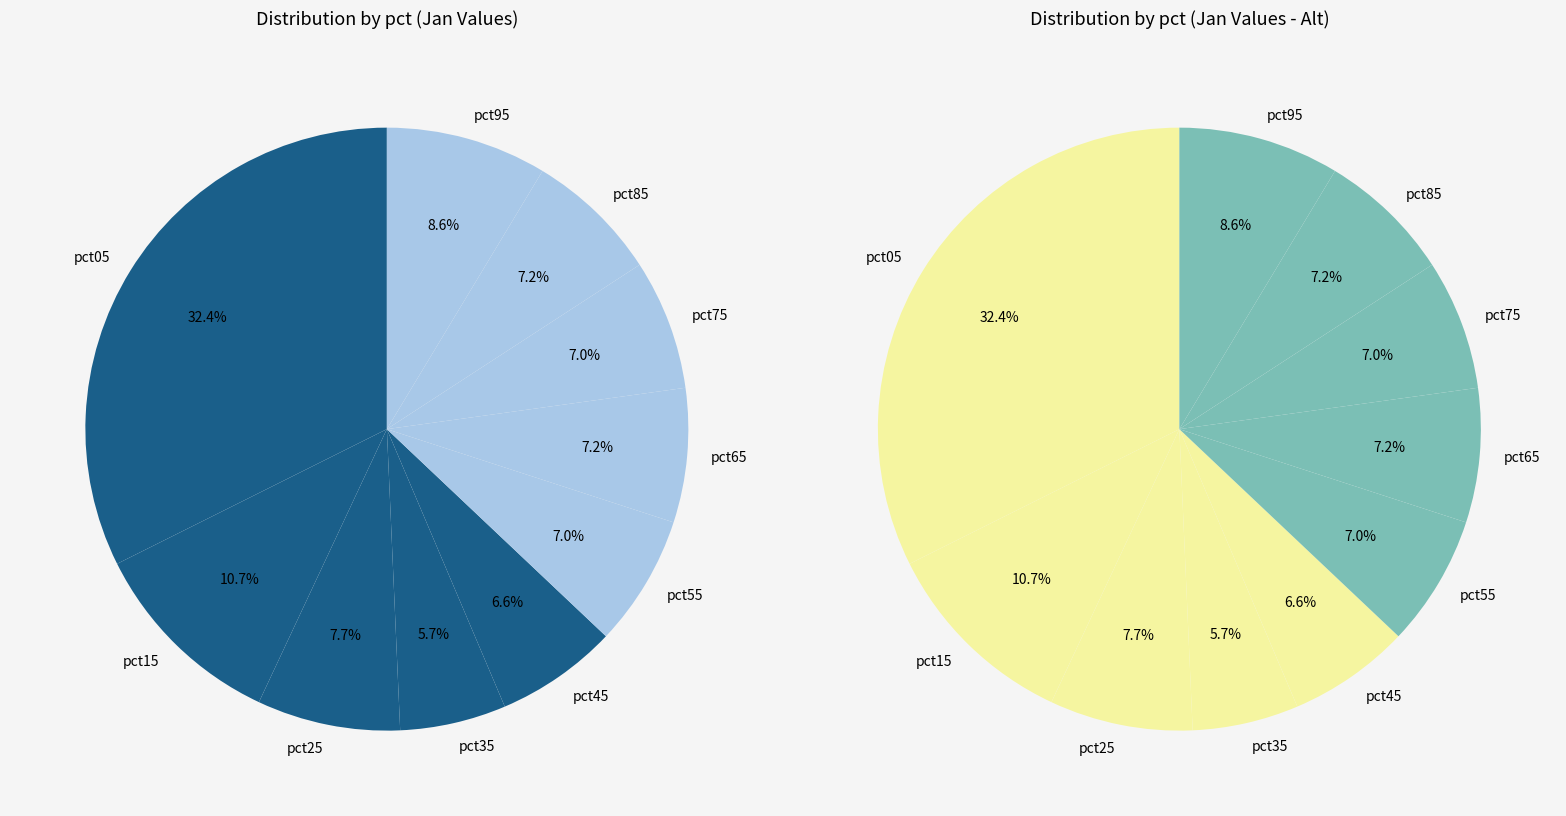

To the nearest percent, what is the average slice percentage?

10%